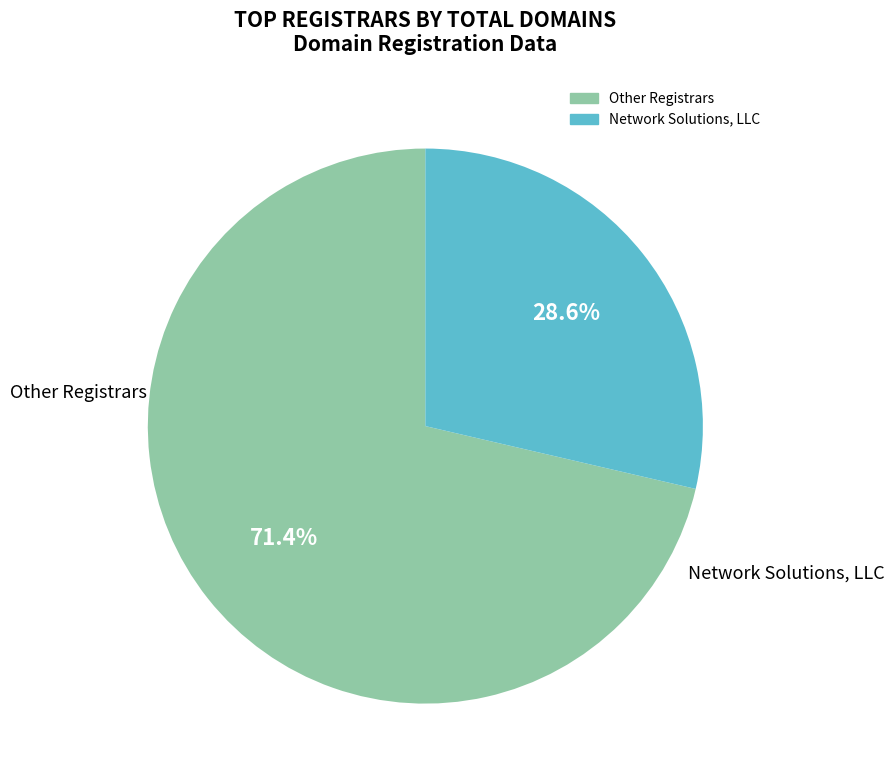

Does any single category account for the majority?

Yes